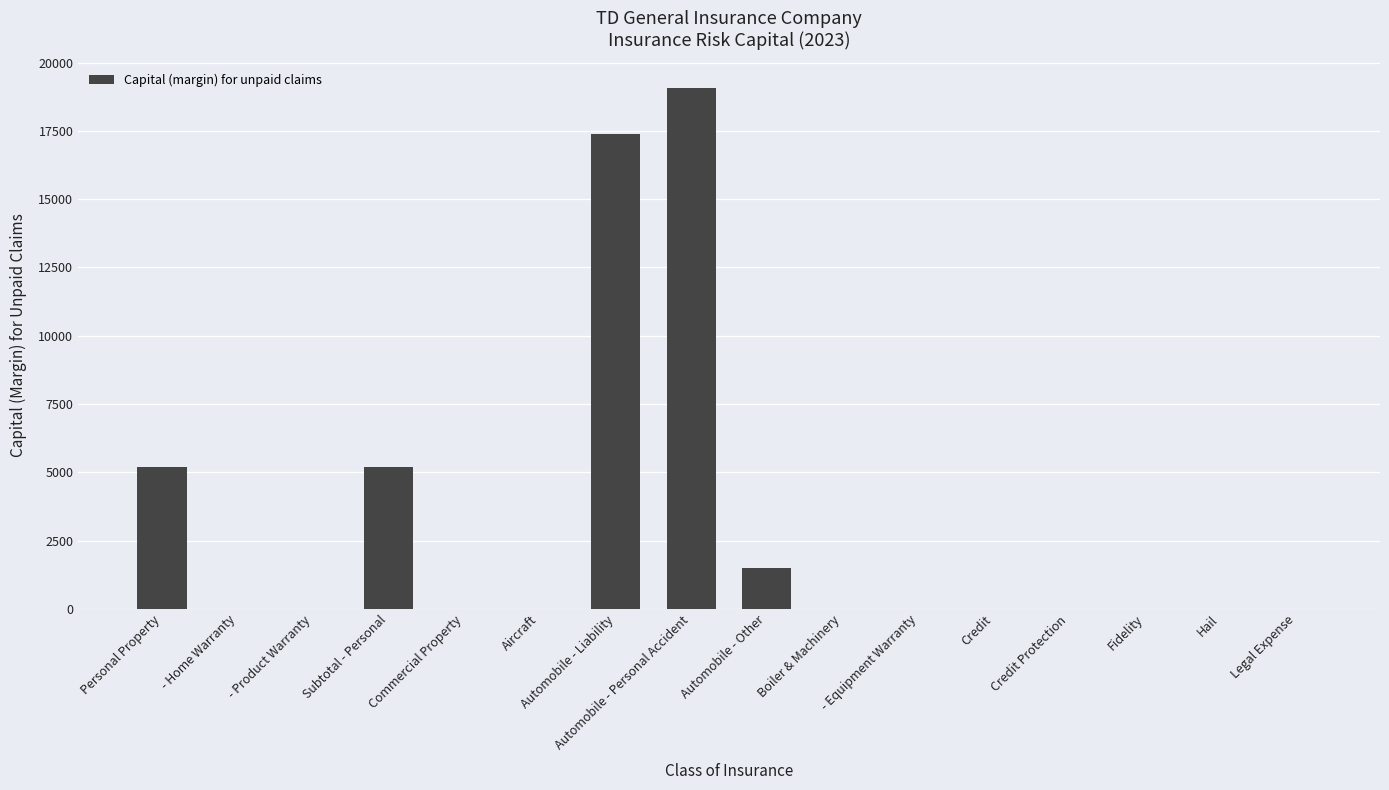

What is the maximum value shown in the chart?

19061